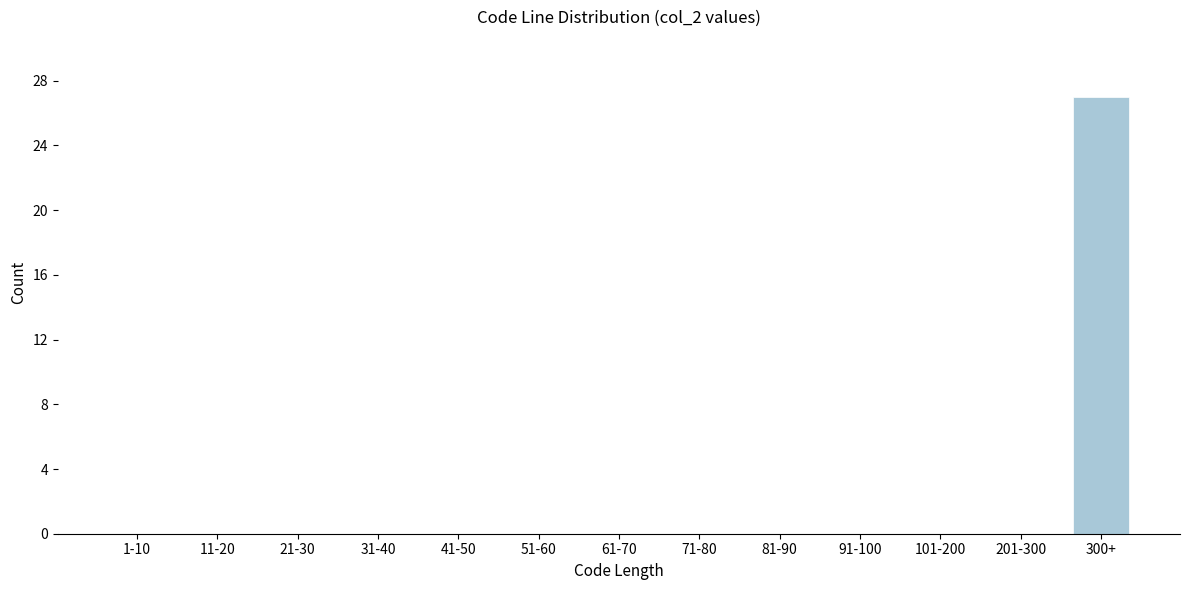

Reading right to left, transcribe all the data shown in this chart.

300+=27	201-300=0	101-200=0	91-100=0	81-90=0	71-80=0	61-70=0	51-60=0	41-50=0	31-40=0	21-30=0	11-20=0	1-10=0